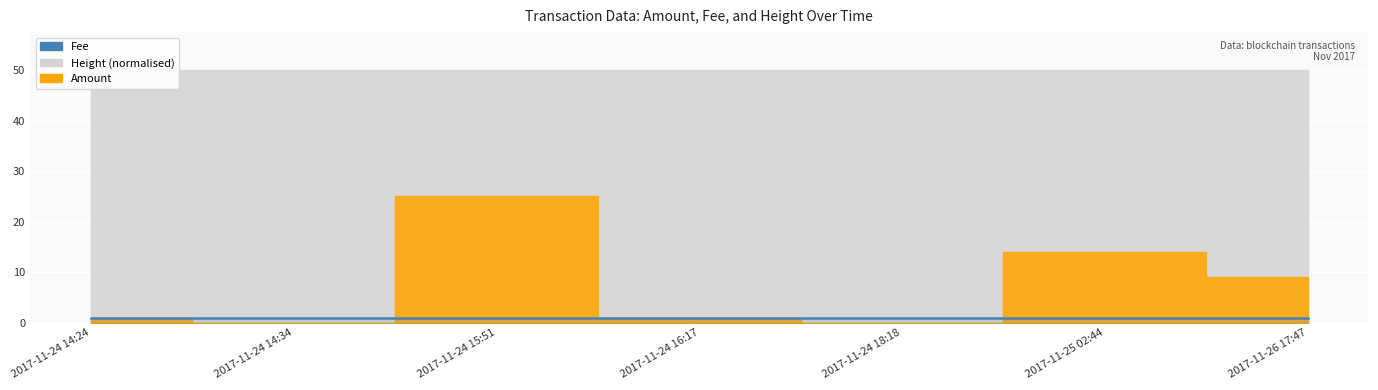

Reading left to right, what are all the values shown in this chart?

Amount: 2017-11-24 14:24:57=1	2017-11-24 14:34:22=0	2017-11-24 15:51:42=25	2017-11-24 16:17:17=1	2017-11-24 18:18:00=0	2017-11-25 02:44:24=14	2017-11-26 17:47:30=9
Fee: 2017-11-24 14:24:57=1	2017-11-24 14:34:22=1	2017-11-24 15:51:42=1	2017-11-24 16:17:17=1	2017-11-24 18:18:00=1	2017-11-25 02:44:24=1	2017-11-26 17:47:30=1
Height: 2017-11-24 14:24:57=429125	2017-11-24 14:34:22=429127	2017-11-24 15:51:42=429143	2017-11-24 16:17:17=429150	2017-11-24 18:18:00=429179	2017-11-25 02:44:24=429310	2017-11-26 17:47:30=429892